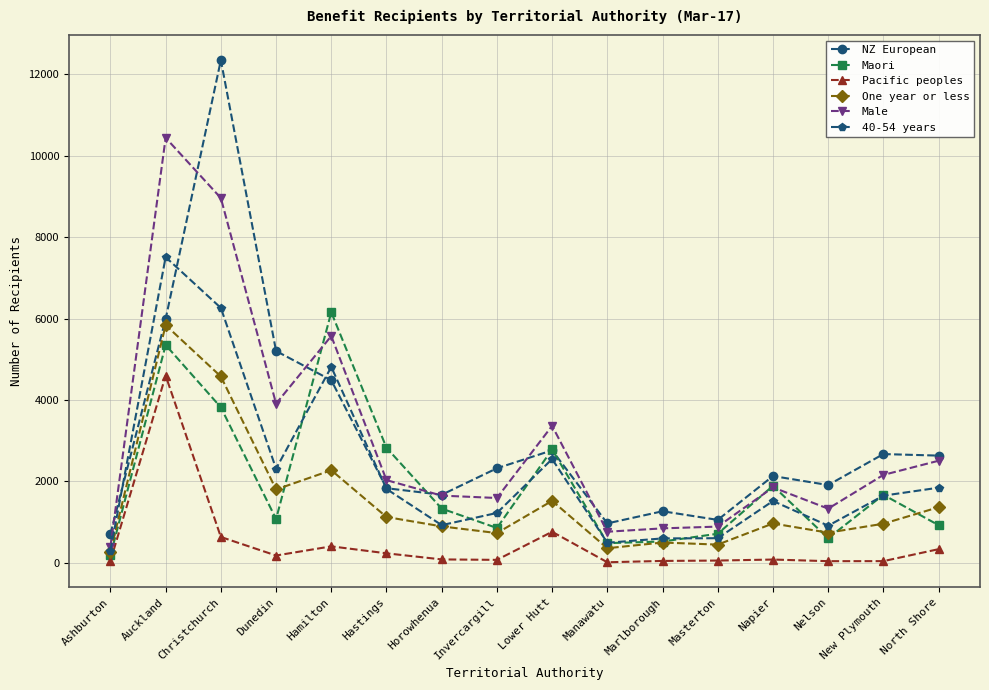

The value of One year or less at North Shore is 2127. True or false?

False